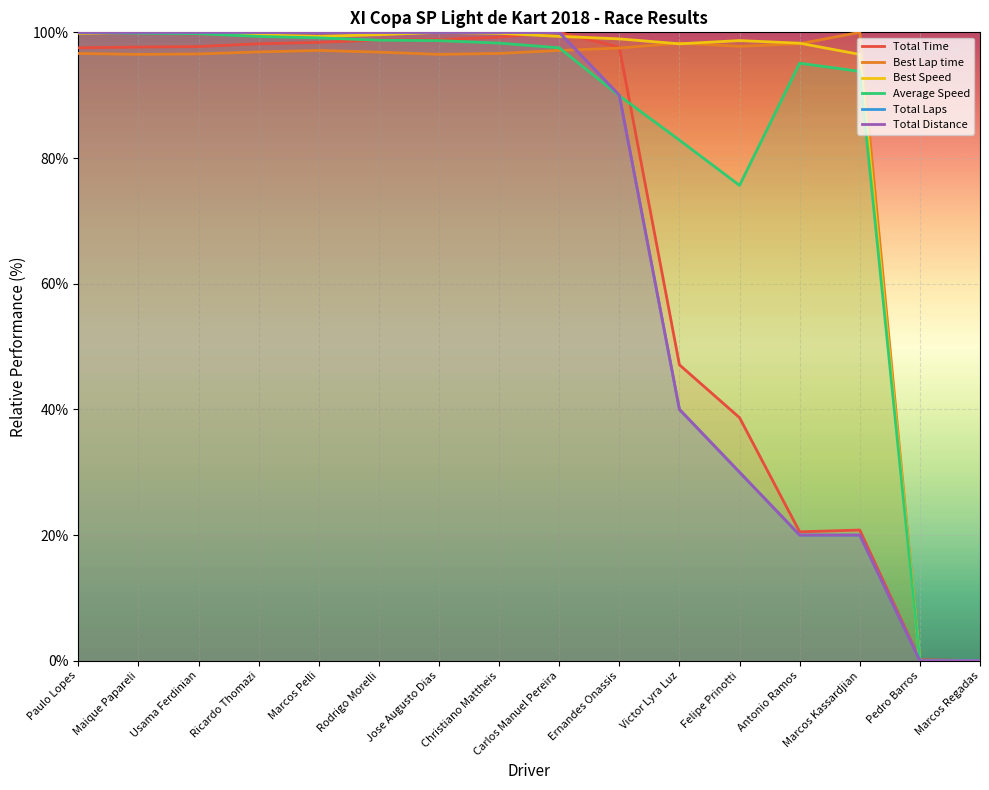

Which series has the widest spread of values?

Total Time